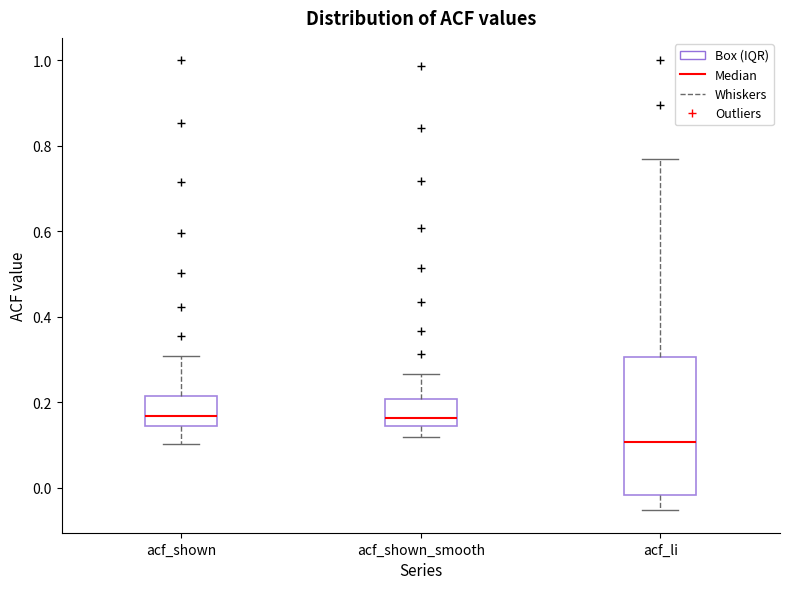

Where is the upper edge of the box for acf_shown on the y-axis? The values are not printed on the chart, so give them approximately, as read against the axis.

0.22